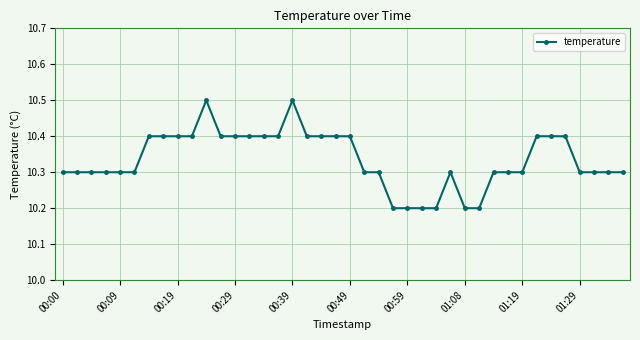

Does the chart display data point markers on the line(s)?

Yes